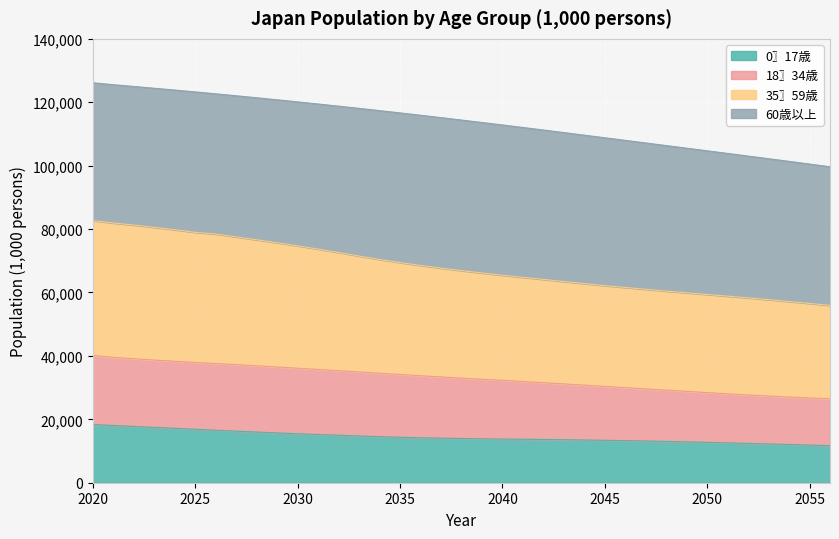

What is the difference between the second highest and second lowest values in the 0〗17歳 series?

6182.1